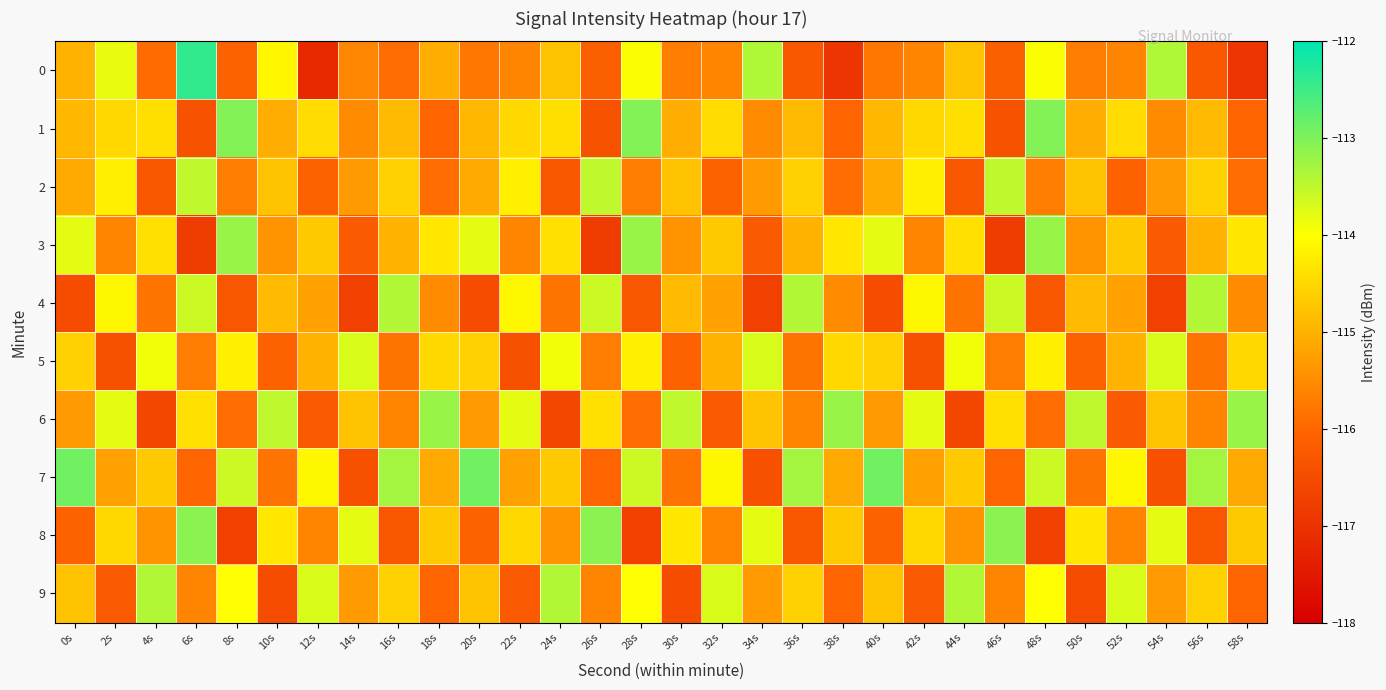

Which series has the largest total across all categories?

7